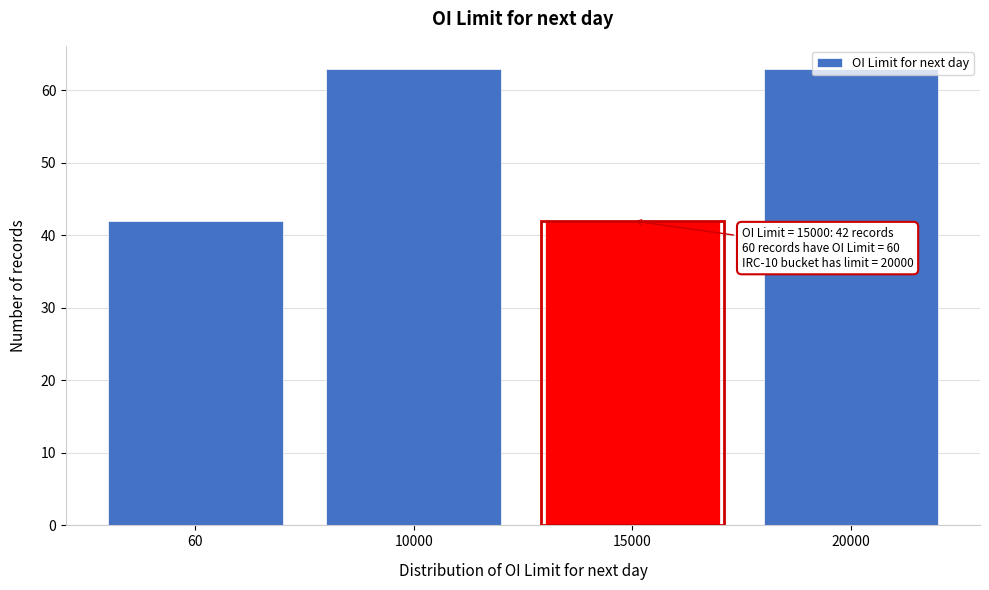

What is the value of the 4th bar from the left?

63